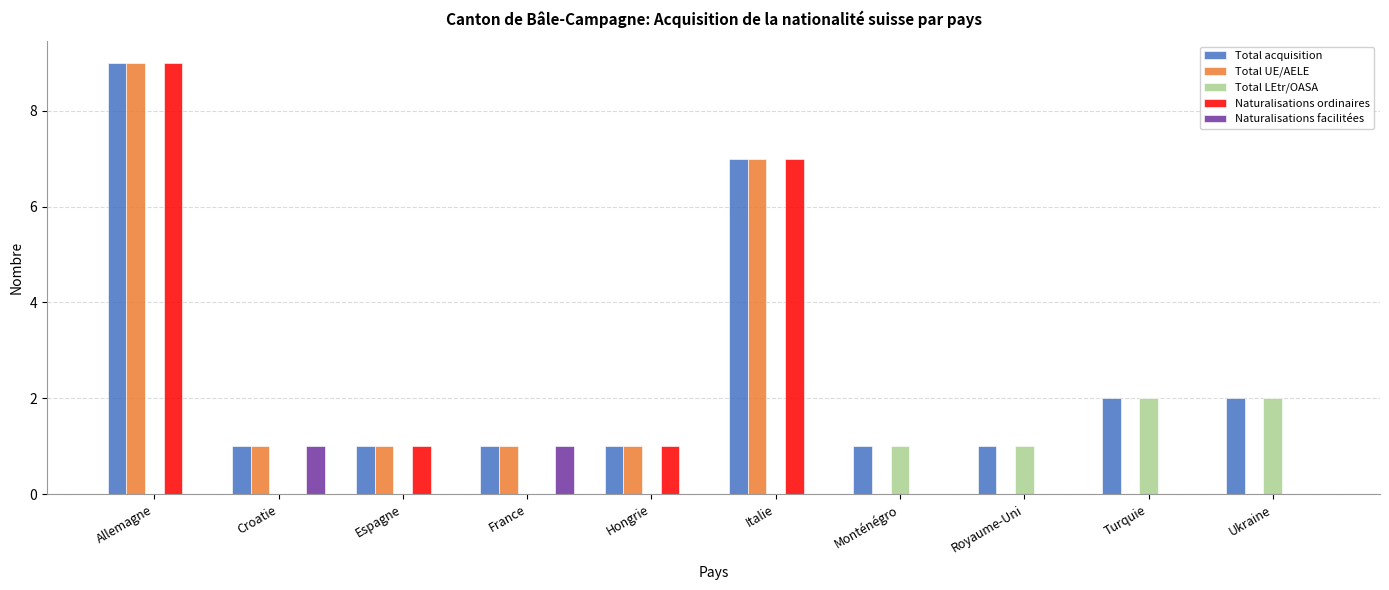

What is the sum of all Naturalisations ordinaires values?

18